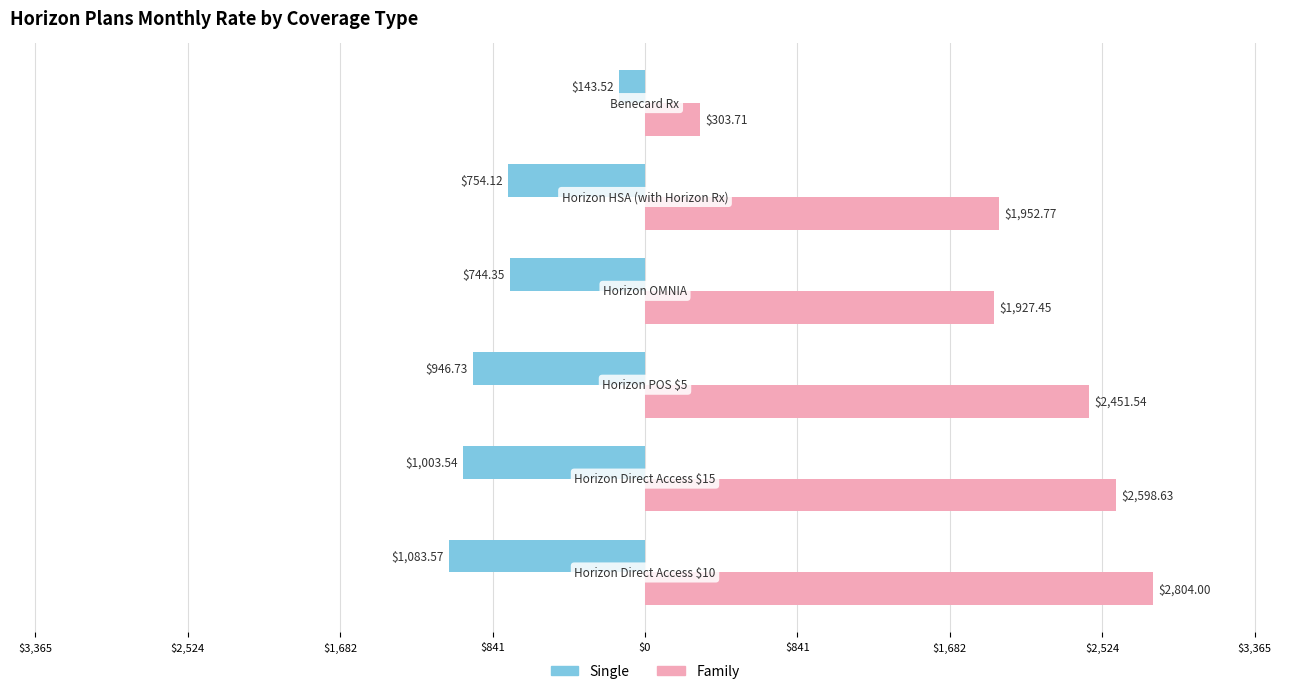

What are all the series names shown in the legend?

Single, Family